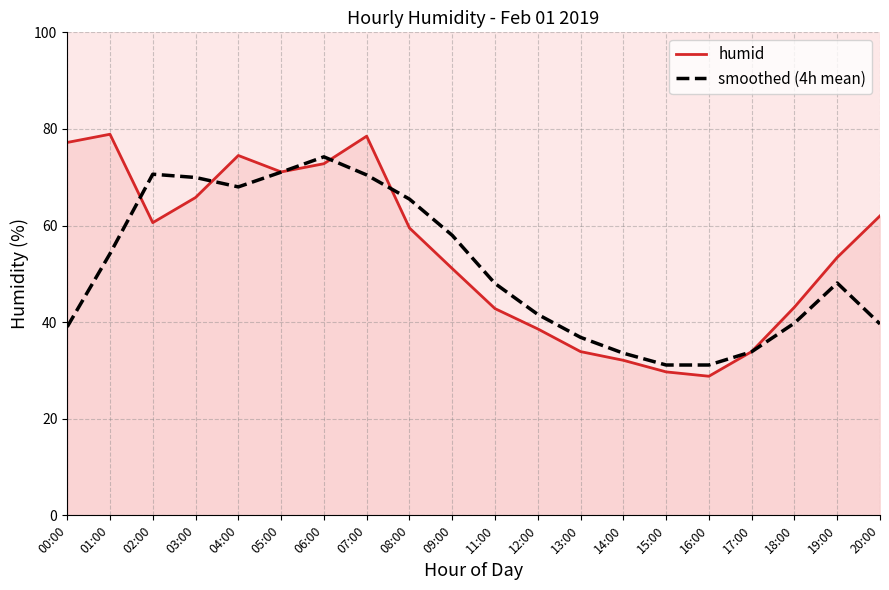

What position from the left is 09:00?

10